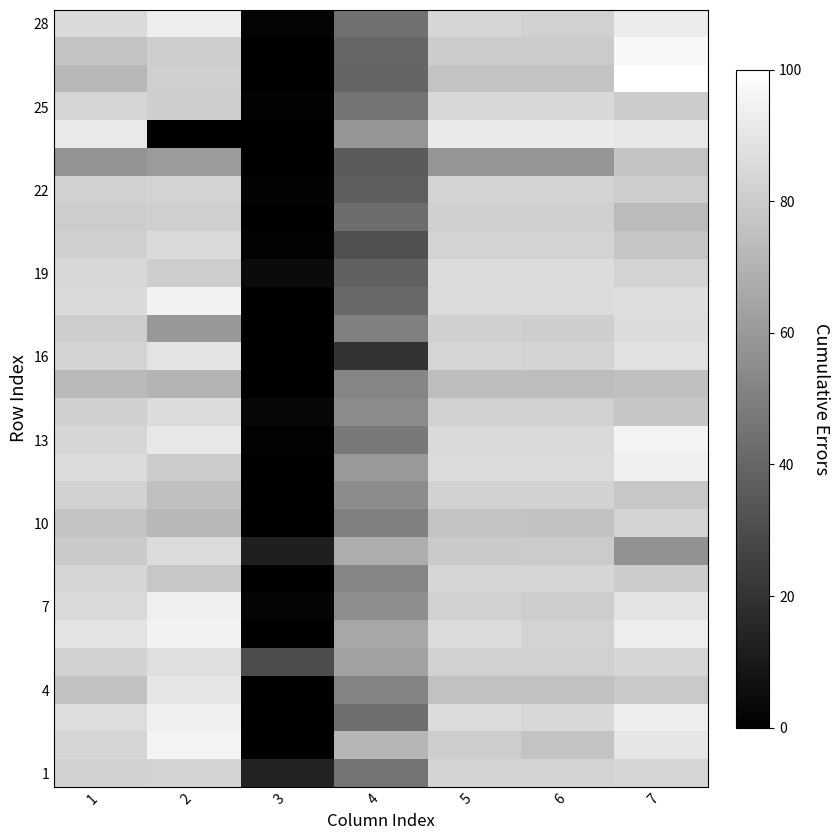

Between 6 and 2, which is larger?

2